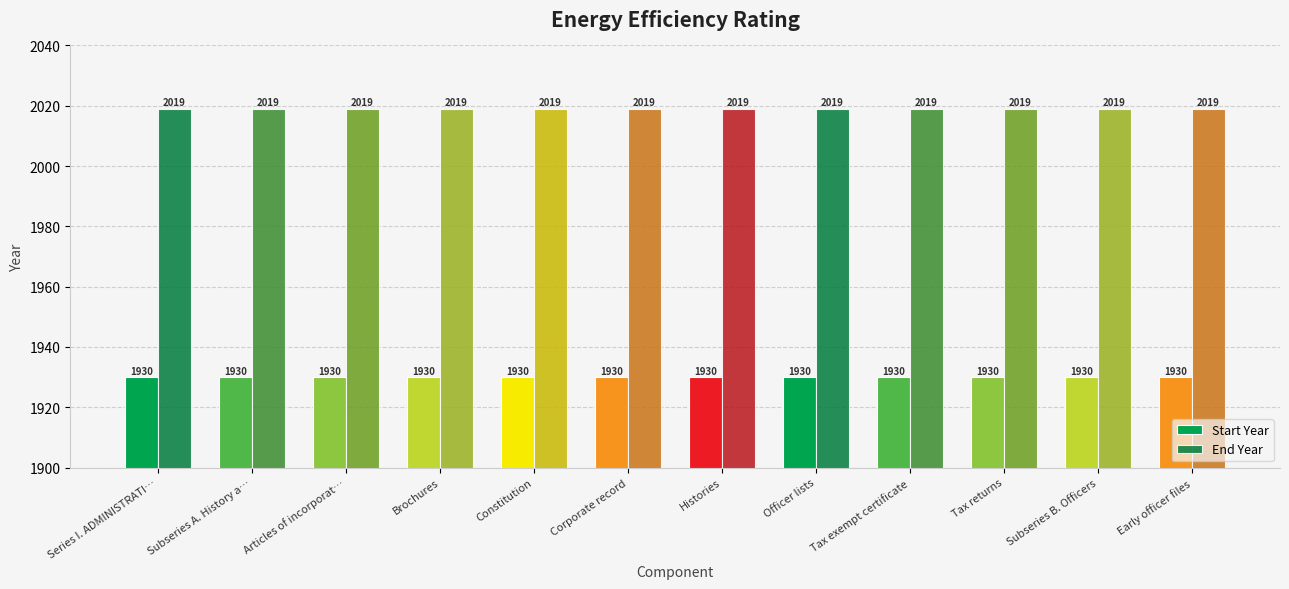

At Subseries A. History a…, list the series in order from smallest to largest.

Start Year, End Year